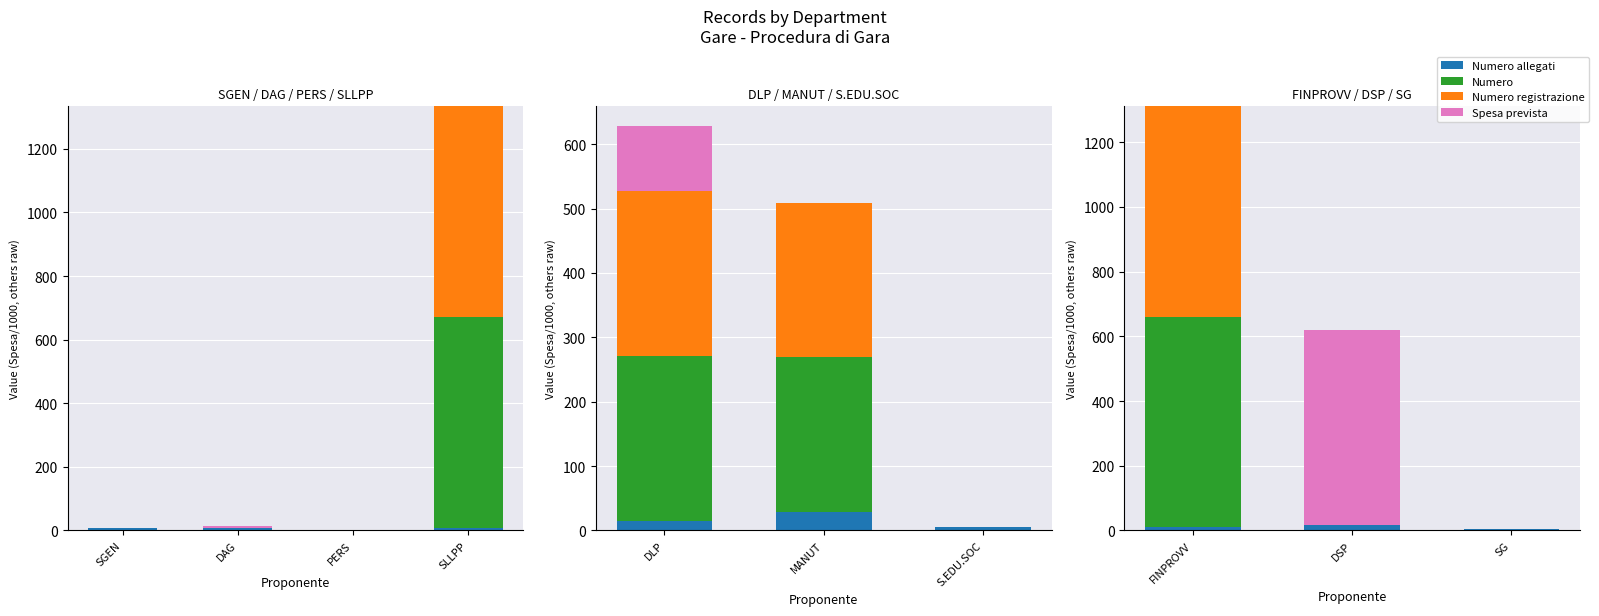

The value of Numero registrazione at SG is -265. True or false?

False